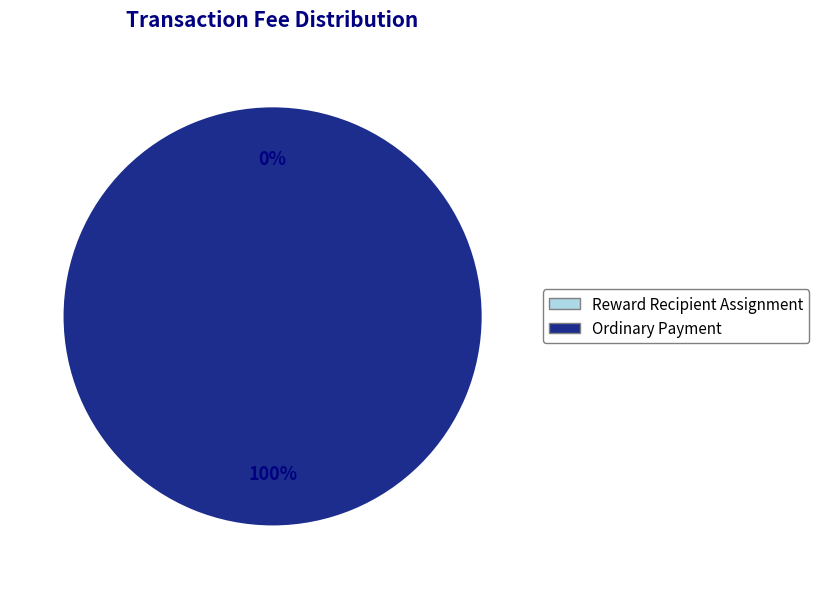

Between Reward Recipient Assignment and Ordinary Payment, which is larger?

Ordinary Payment